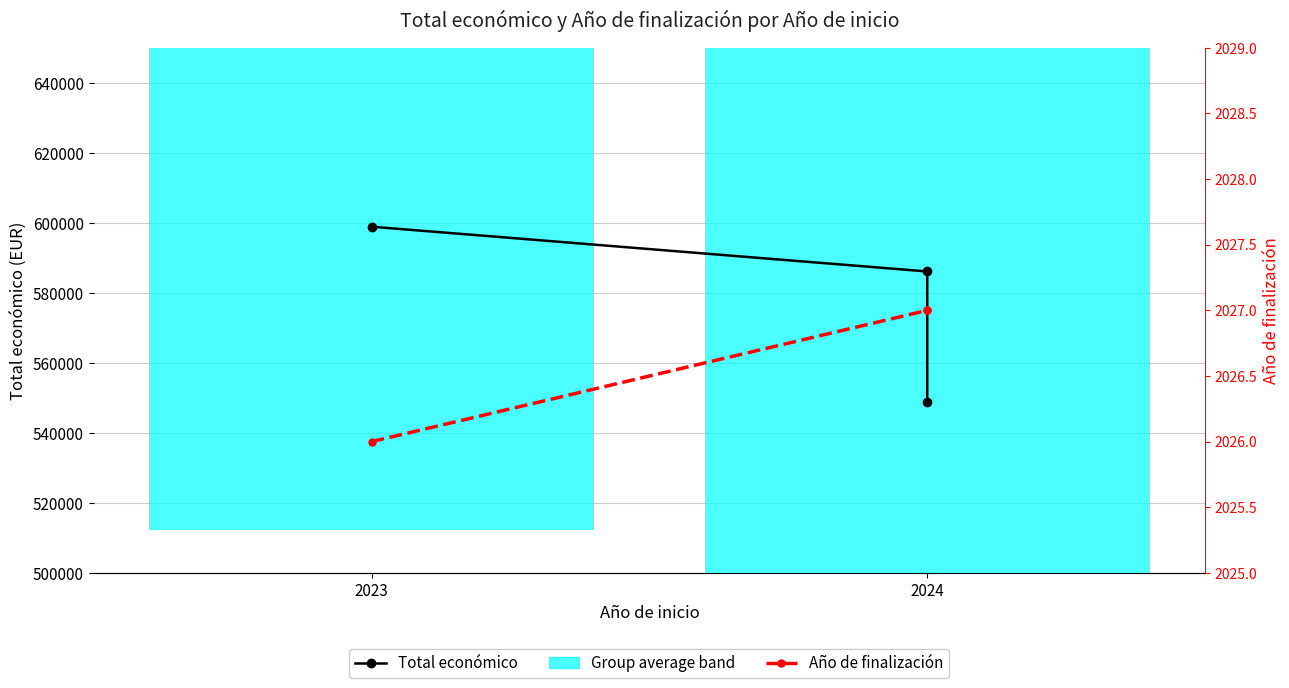

What is the greatest value displayed?

598909